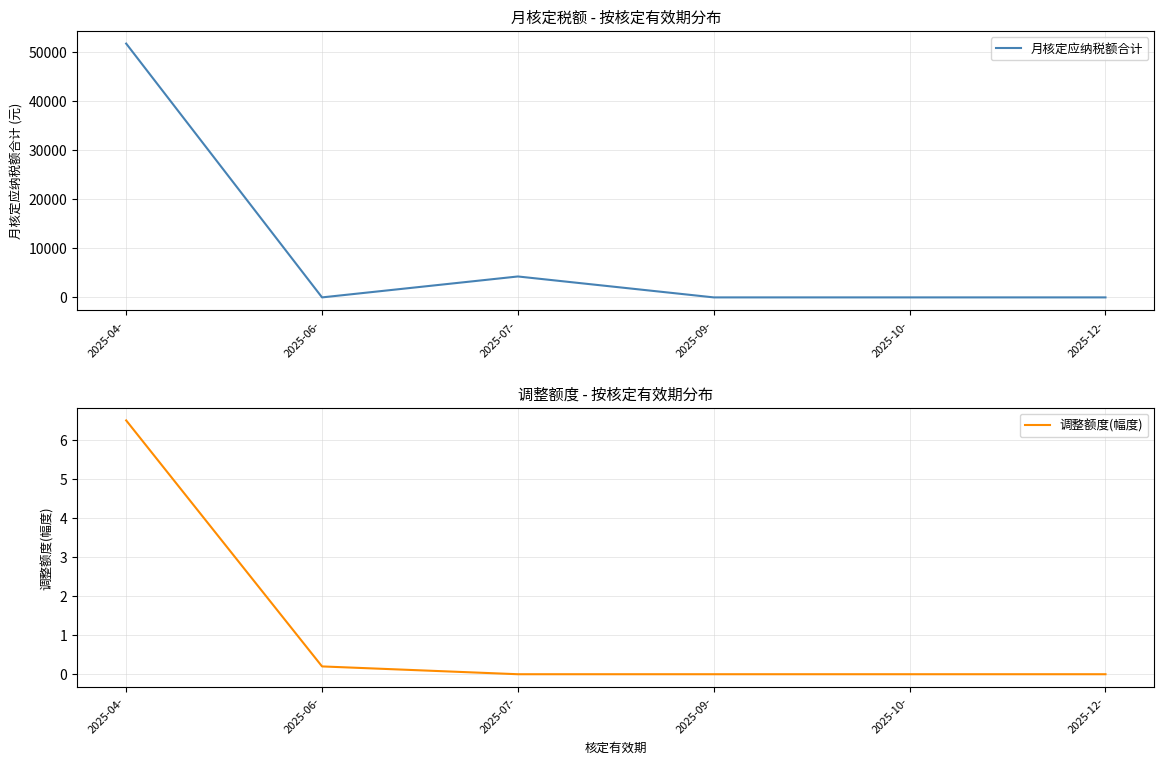

What is the total value across all series at 2025-04-?

51756.5